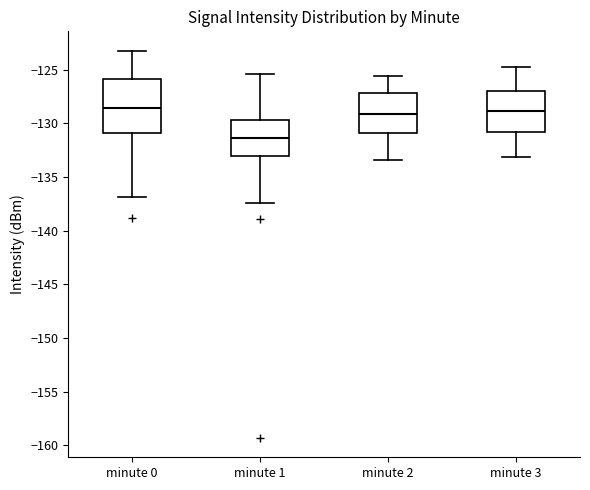

Comparing the boxes themselves (not the whiskers), which one is the tallest?

minute 0